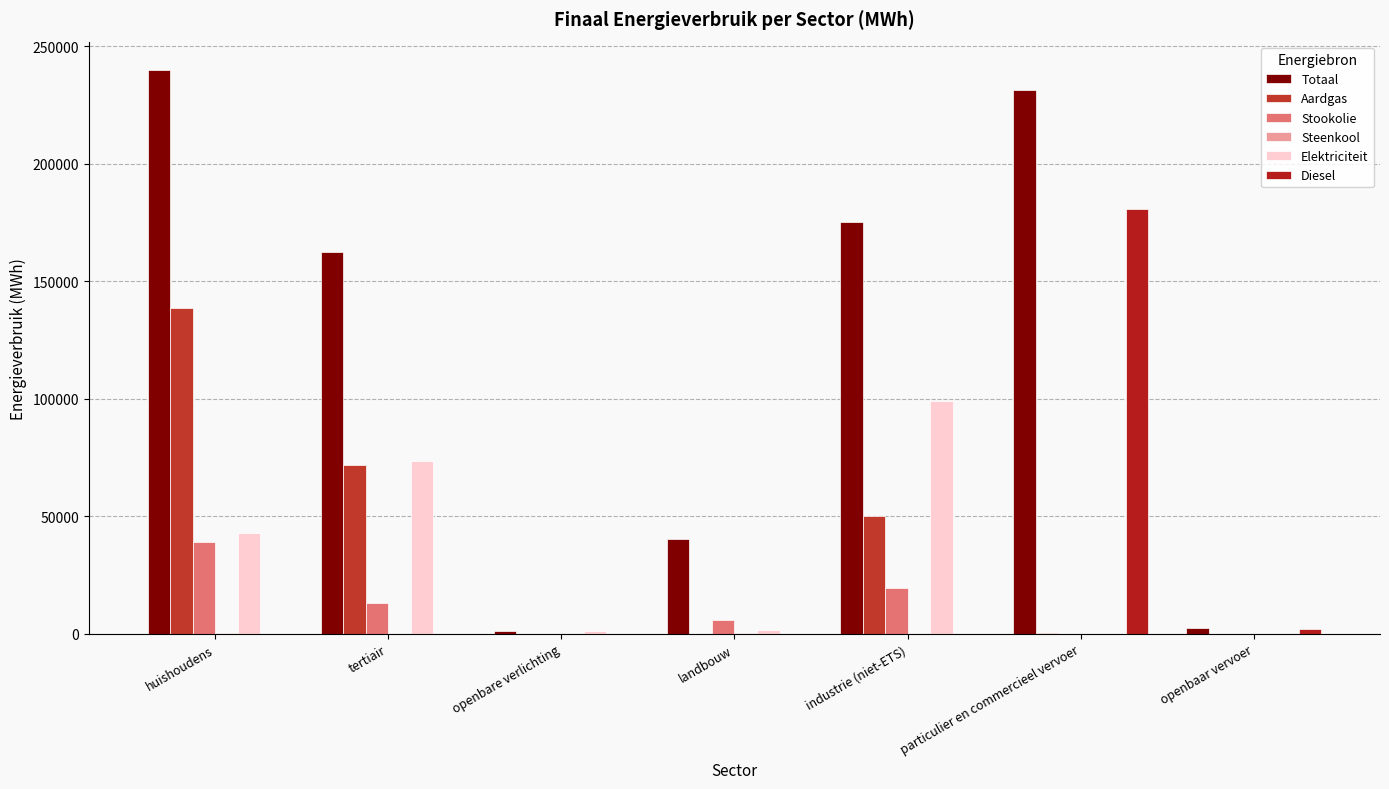

What is the highest value of the Elektriciteit series?

98909.9